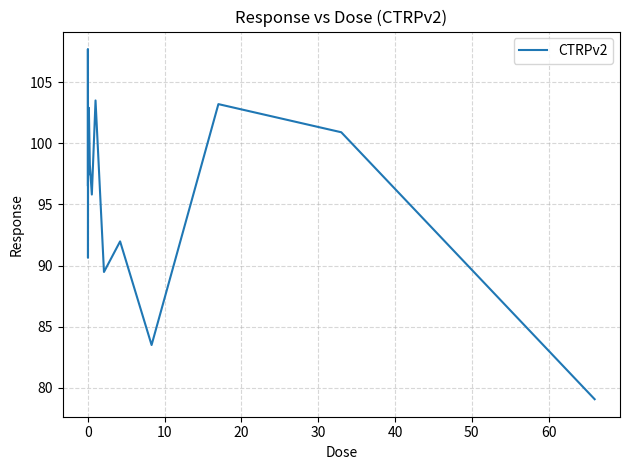

What is the greatest value displayed?

107.7